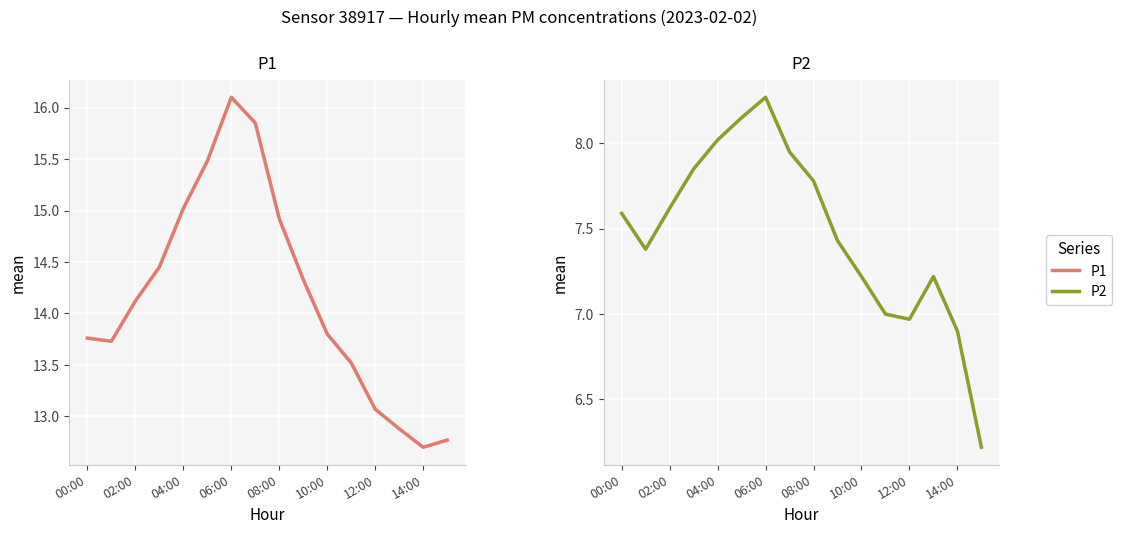

Is it true that P2 equals 7.0 at 12:00?

True